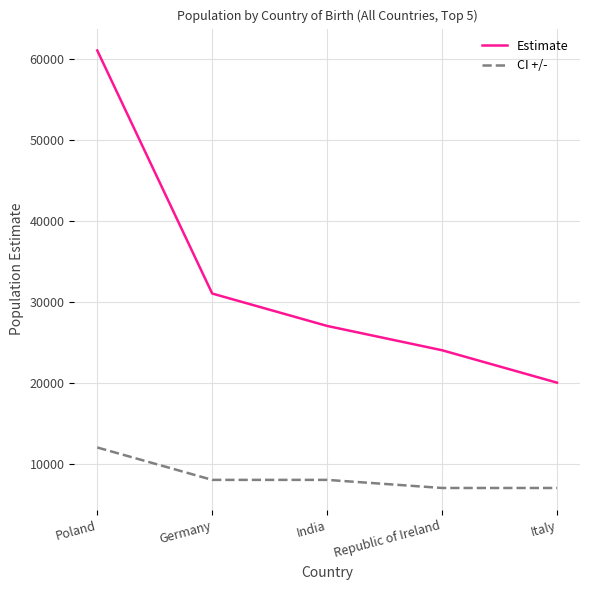

What is the sum of all CI +/- values?

42000